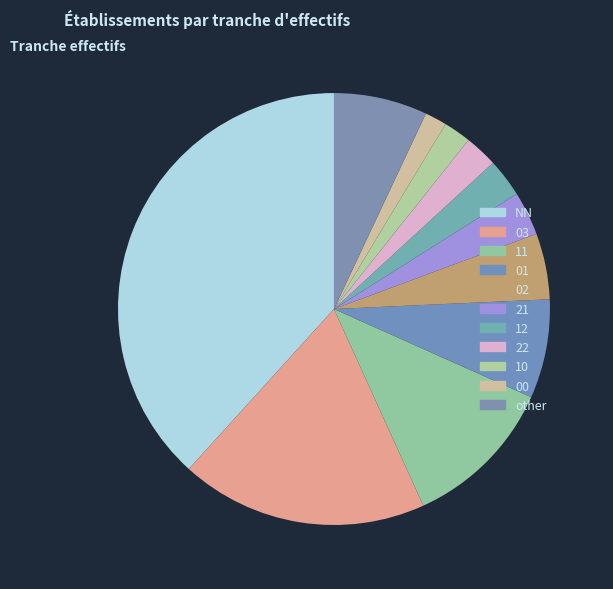

What is the largest slice in the pie chart?

NN